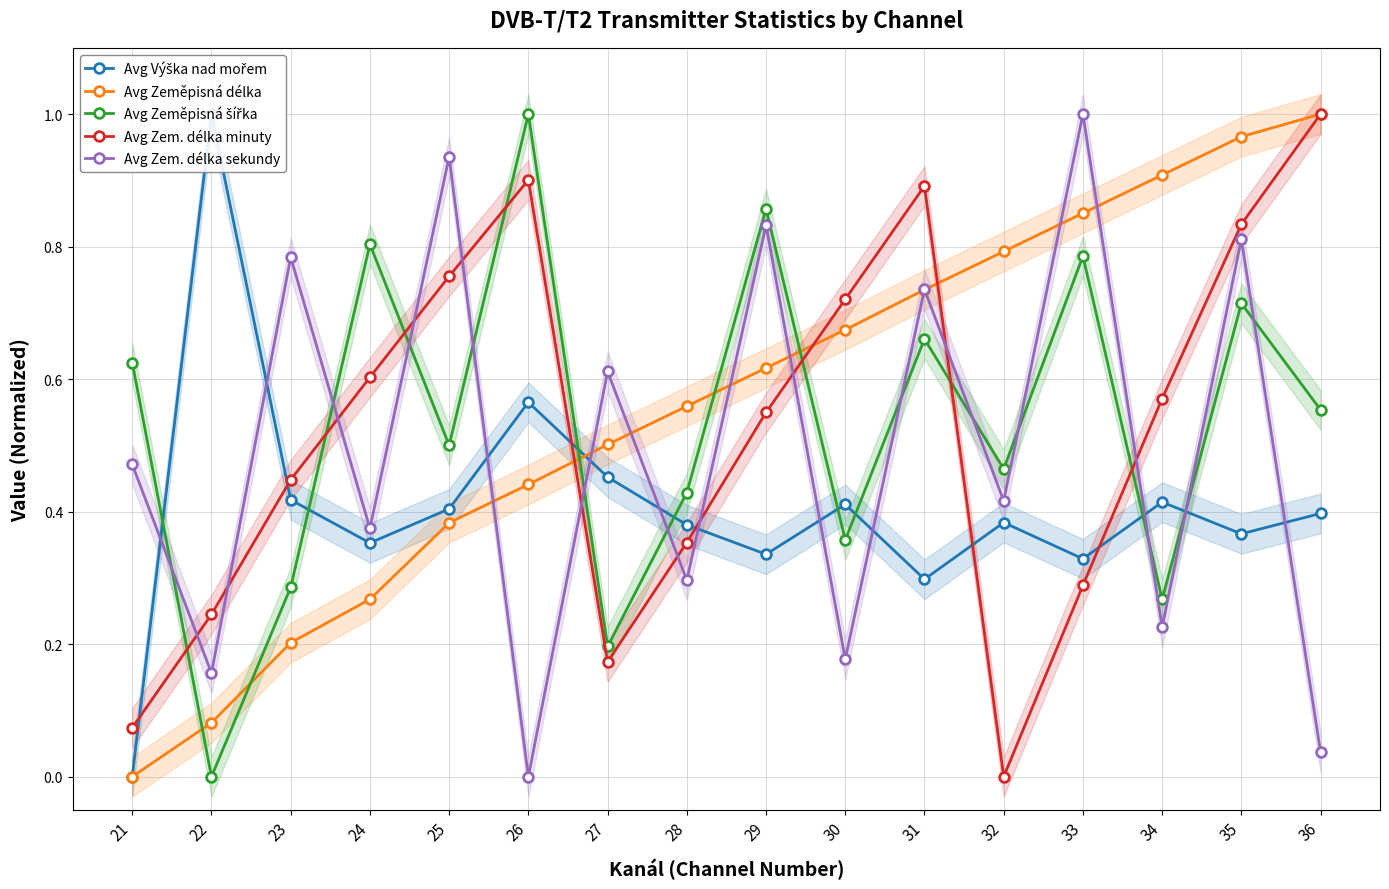

What is the value of the Avg Výška nad mořem point at the 2nd from the left?

1.0